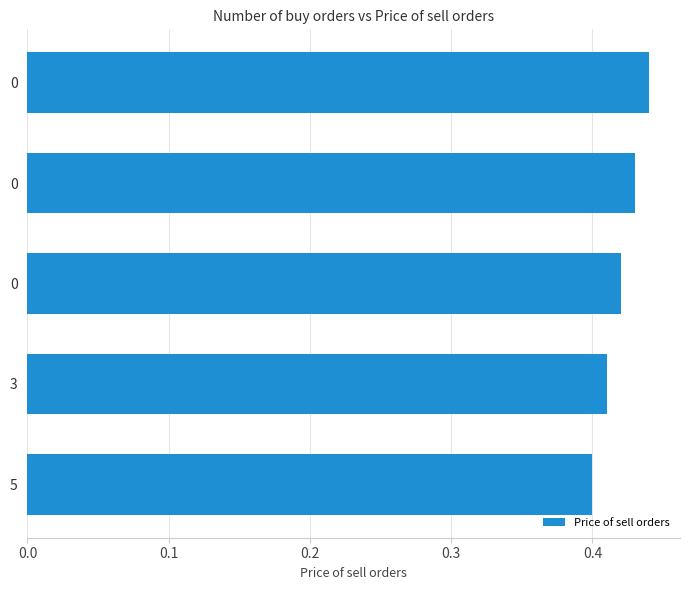

How many bars are there in total?

5